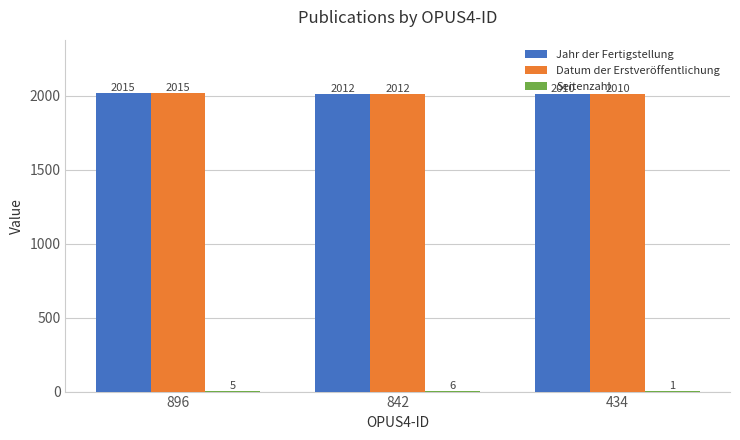

Is it true that Jahr der Fertigstellung equals 2010 at 434?

True